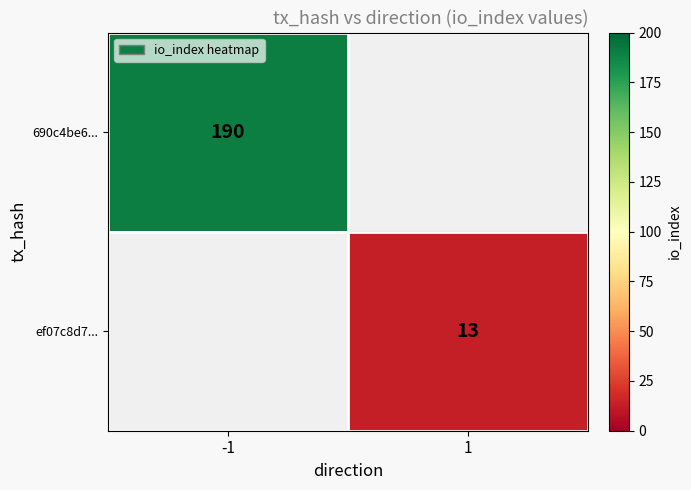

The ef07c8d7... series shows 6 at 1. True or false?

False